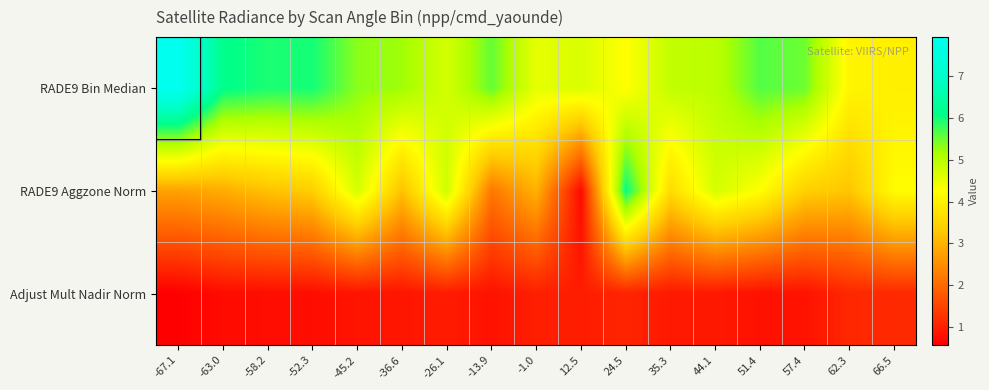

Reading left to right, list all the values displayed in this chart.

RADE9 Bin Median: -67.1=7.9	-63.0=6.1	-58.2=5.9	-52.3=6.0	-45.2=5.3	-36.6=5.2	-26.1=4.7	-13.9=5.5	-1.0=4.5	12.5=4.7	24.5=4.2	35.3=4.9	44.1=5.0	51.4=5.6	57.4=5.5	62.3=4.1	66.5=4.0
RADE9 Aggzone Norm: -67.1=2.8	-63.0=2.9	-58.2=3.2	-52.3=3.4	-45.2=4.7	-36.6=3.2	-26.1=4.8	-13.9=2.2	-1.0=3.0	12.5=0.7	24.5=6.1	35.3=3.6	44.1=4.7	51.4=4.2	57.4=3.4	62.3=3.2	66.5=4.2
Adjust Mult Nadir Norm: -67.1=0.6	-63.0=0.7	-58.2=0.8	-52.3=0.8	-45.2=0.8	-36.6=0.9	-26.1=1.0	-13.9=0.8	-1.0=1.0	12.5=1.0	24.5=1.1	35.3=0.9	44.1=0.9	51.4=0.8	57.4=0.8	62.3=1.1	66.5=1.1